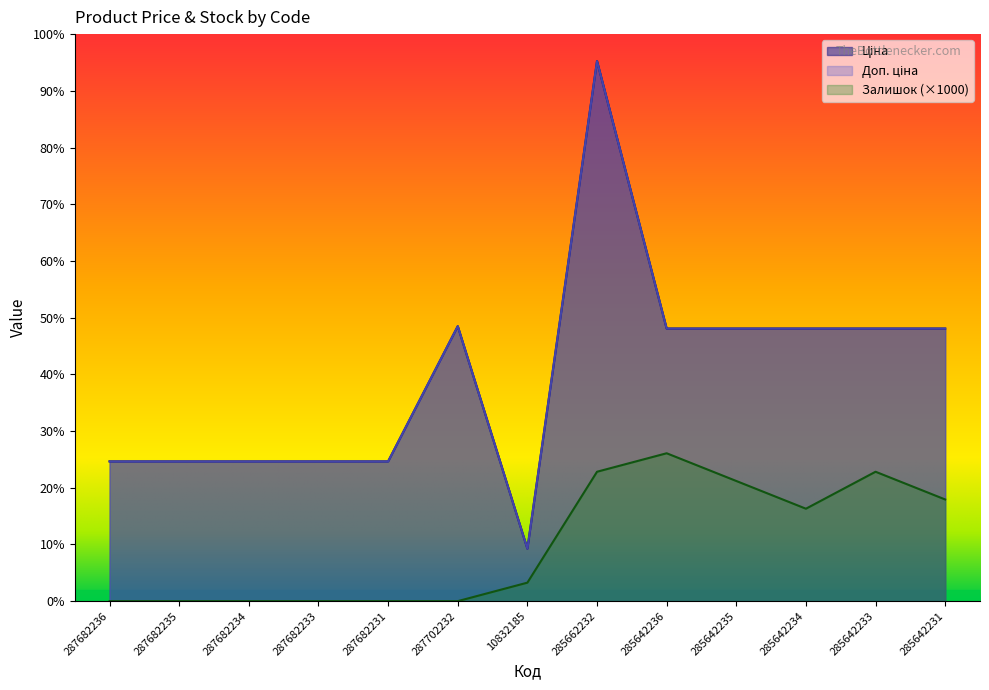

What is the sum of all Залишок values?

80000.0